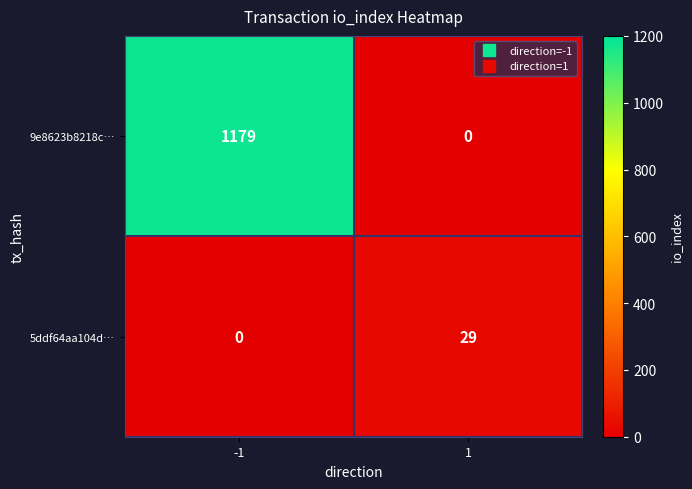

What is the total value across all series at 1?

29